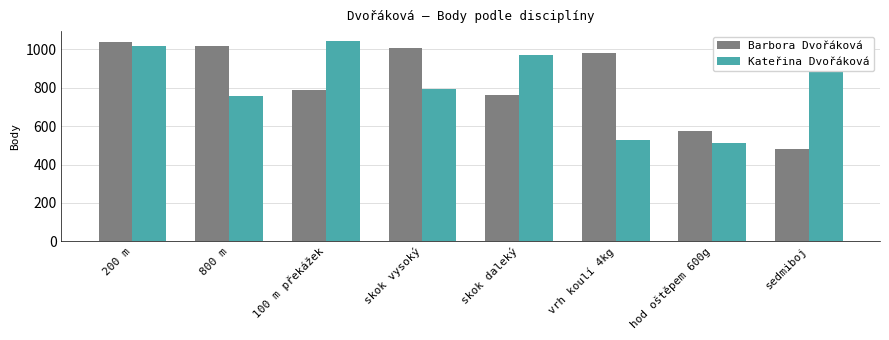

What is the label of the 6th bar from the right?

100 m překážek